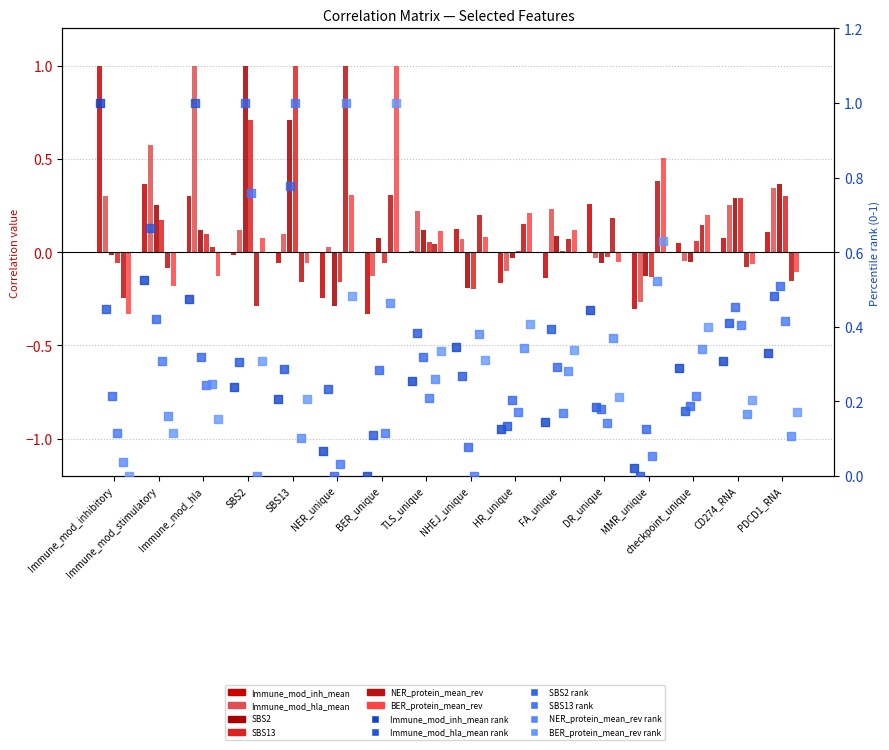

What are all the series names shown in the legend?

Immune_mod_inh_mean, Immune_mod_hla_mean, SBS2, SBS13, NER_protein_mean_rev, BER_protein_mean_rev